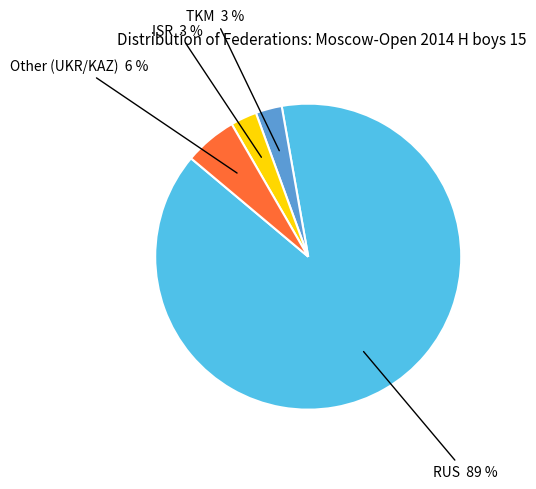

Count the number of slices in the pie.

4